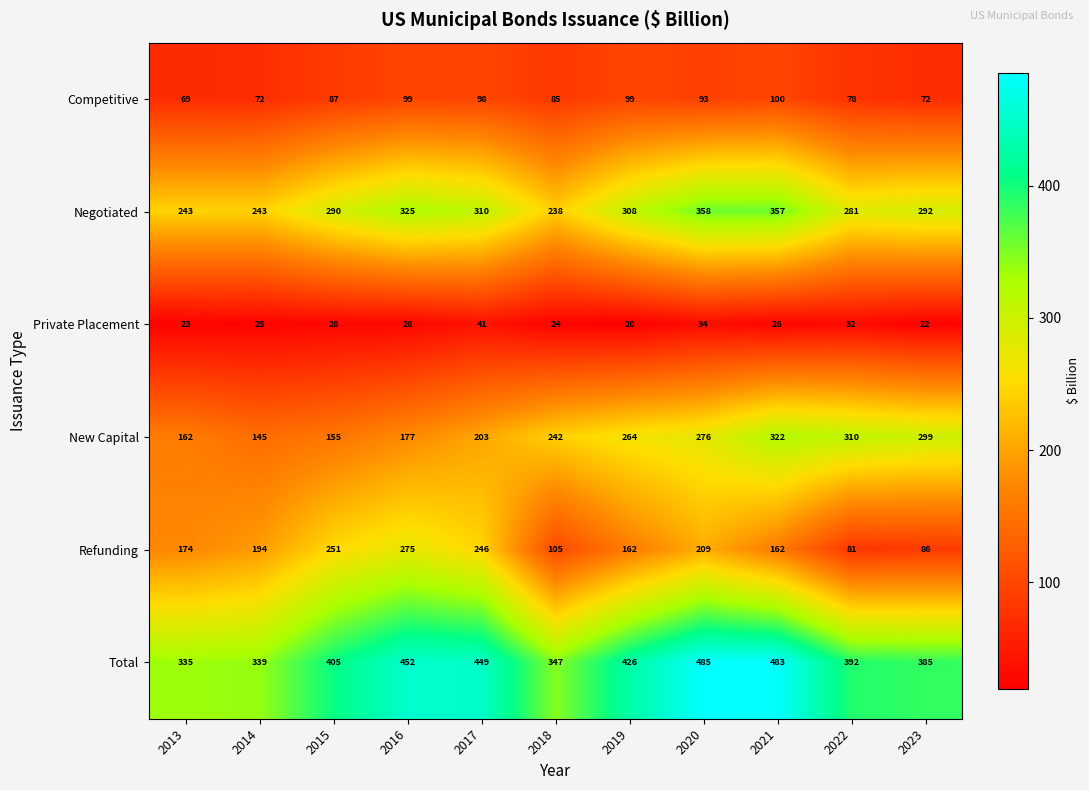

At which label does Private Placement first exceed 26?

2015